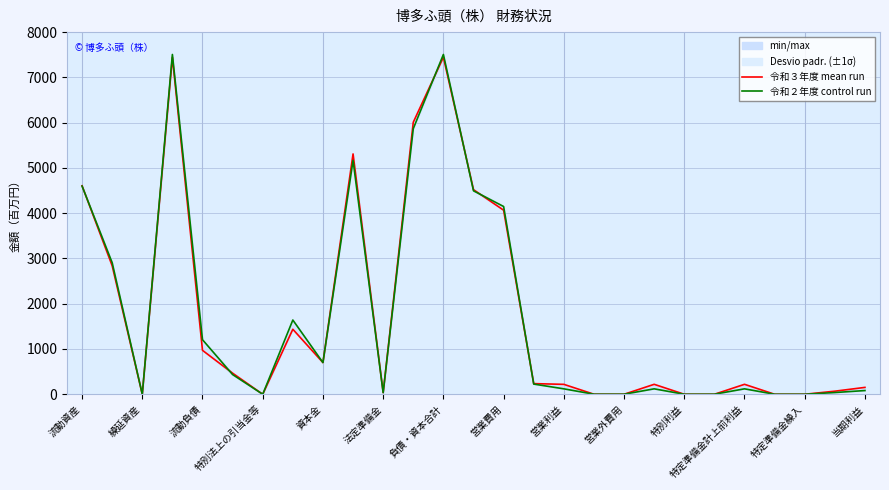

Which series has the largest total across all categories?

令和３年度（Ensemble mean run）